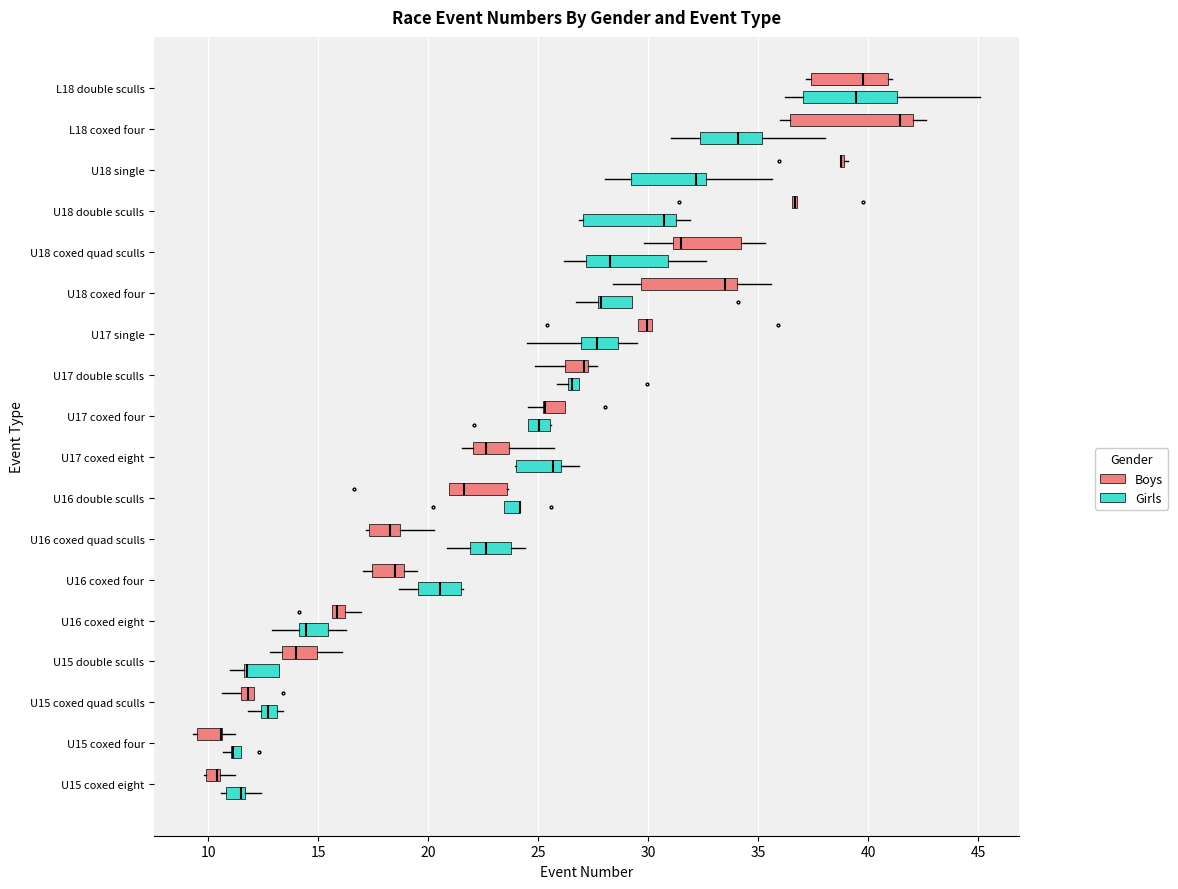

Where does the left whisker of the box for U15 double sculls (Boys) end on the x-axis? The values are not printed on the chart, so give them approximately, as read against the axis.

13.0